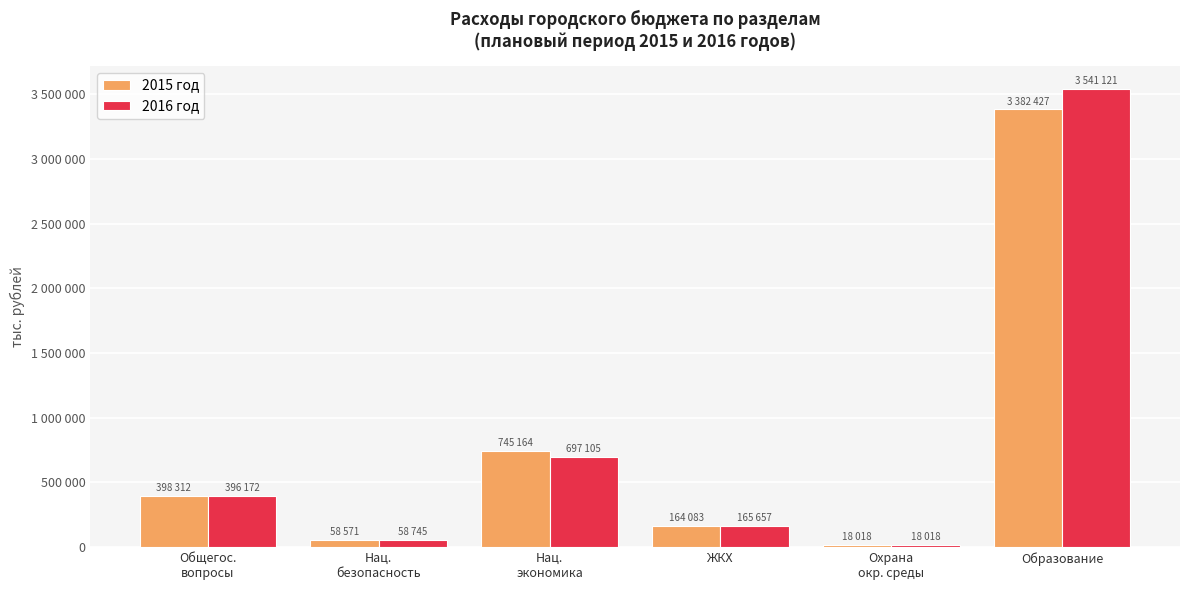

Which category has the lowest value in the 2015 год series?

Охрана
окр. среды